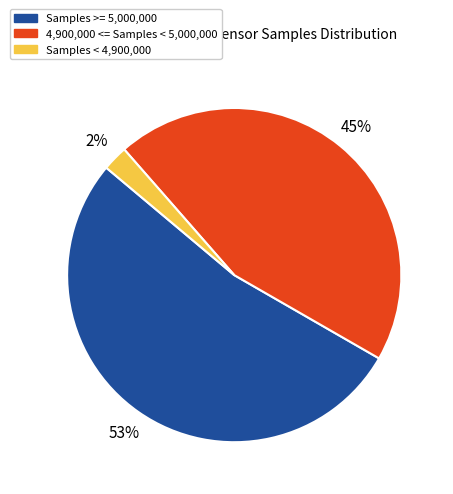

How many slices are in this pie chart?

3